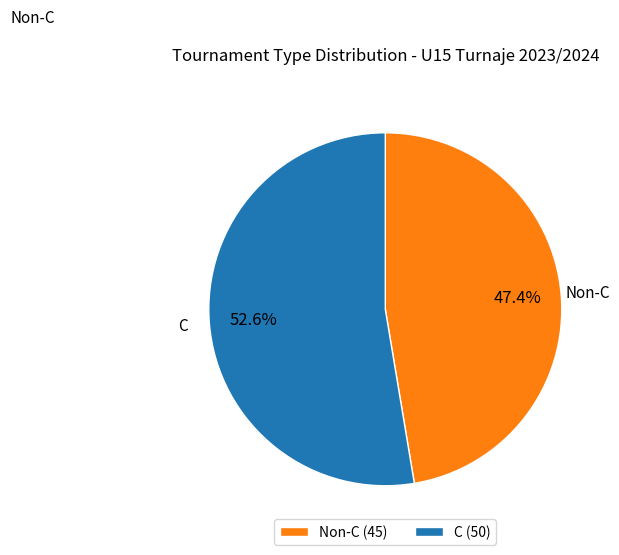

Is Non-C (45) the majority of the pie?

No